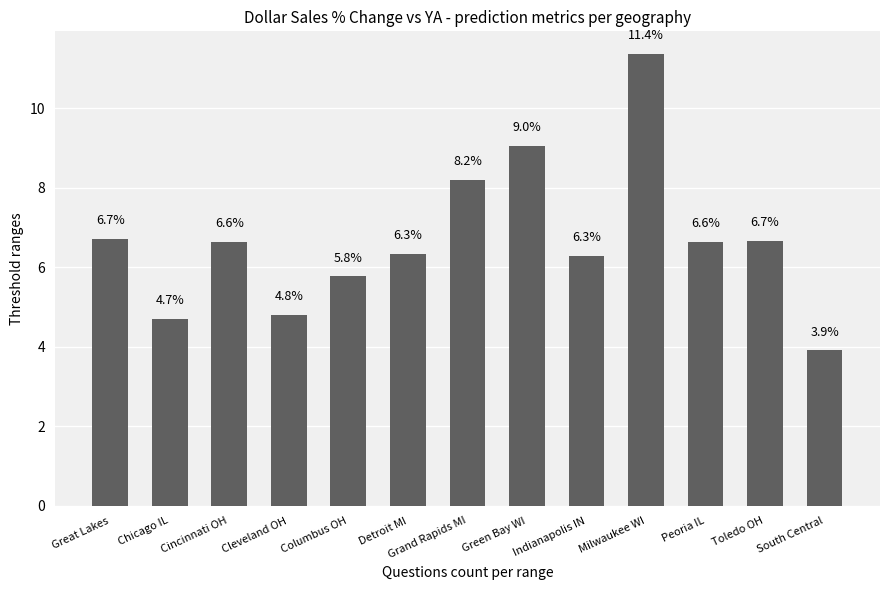

At which category does the chart reach its minimum across all series?

South Central